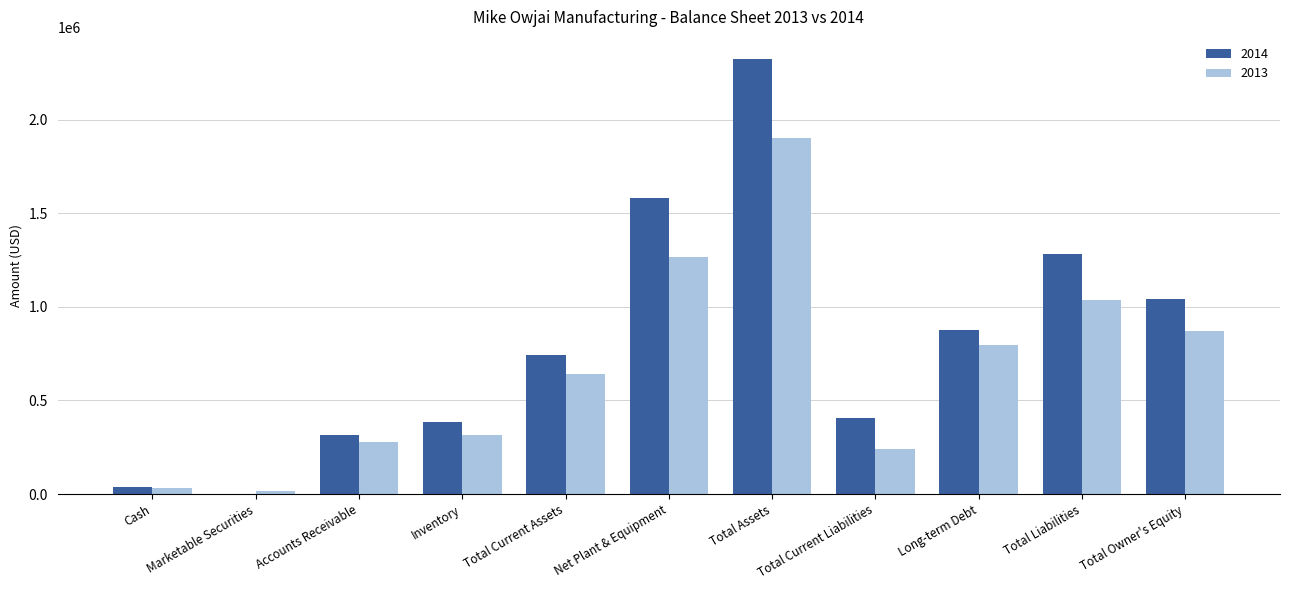

Which category has the highest value across all series?

Total Assets